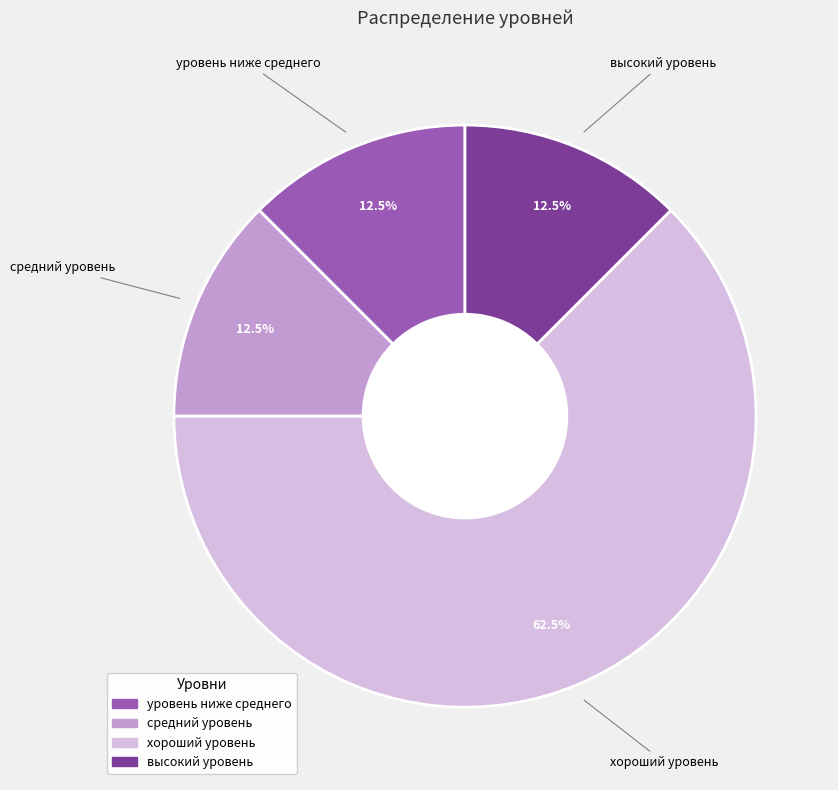

Is it true that высокий уровень is 19% of the pie?

False